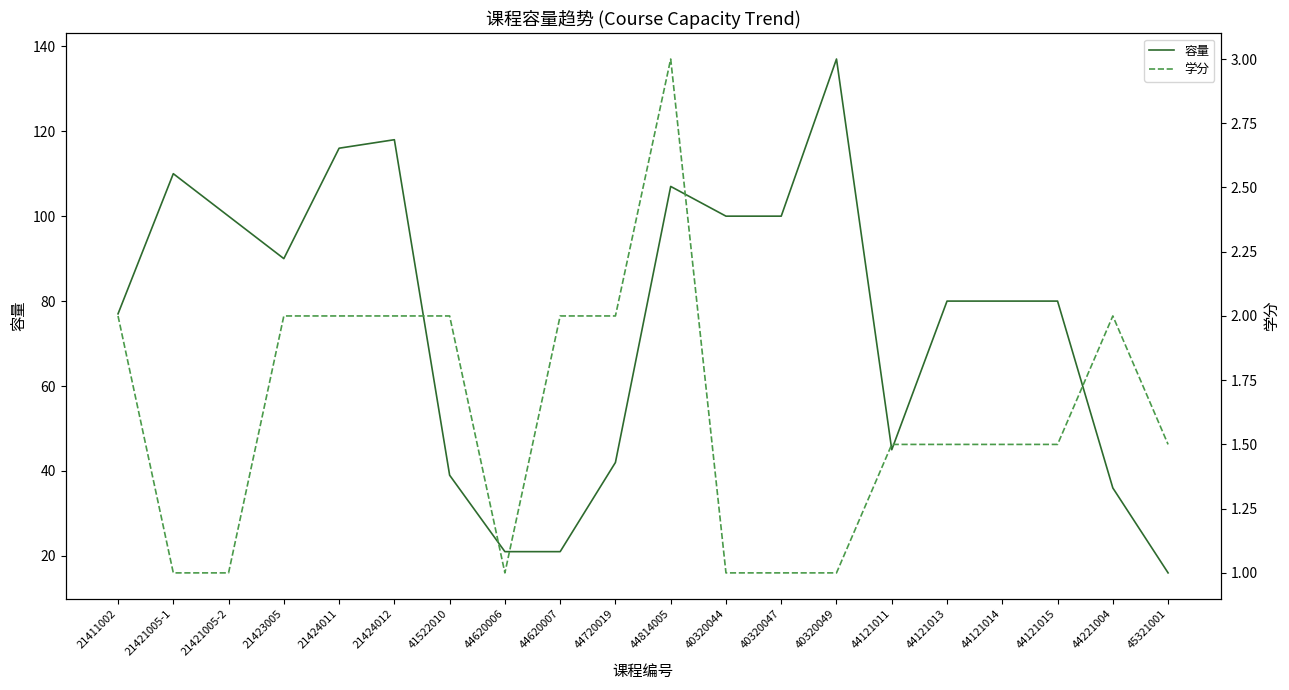

What is the label of the 1st point from the left?

21411002